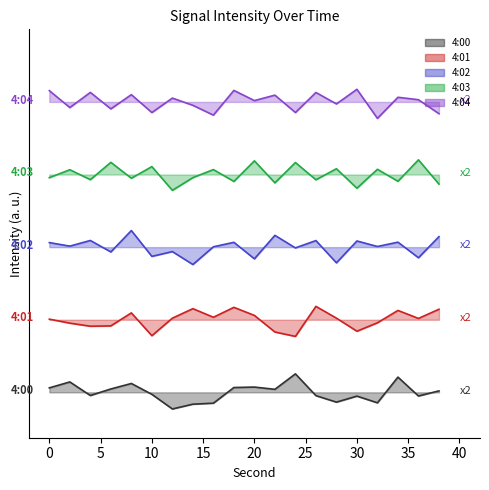

True or false: 4:03 and 4:01 cross at least once.

False